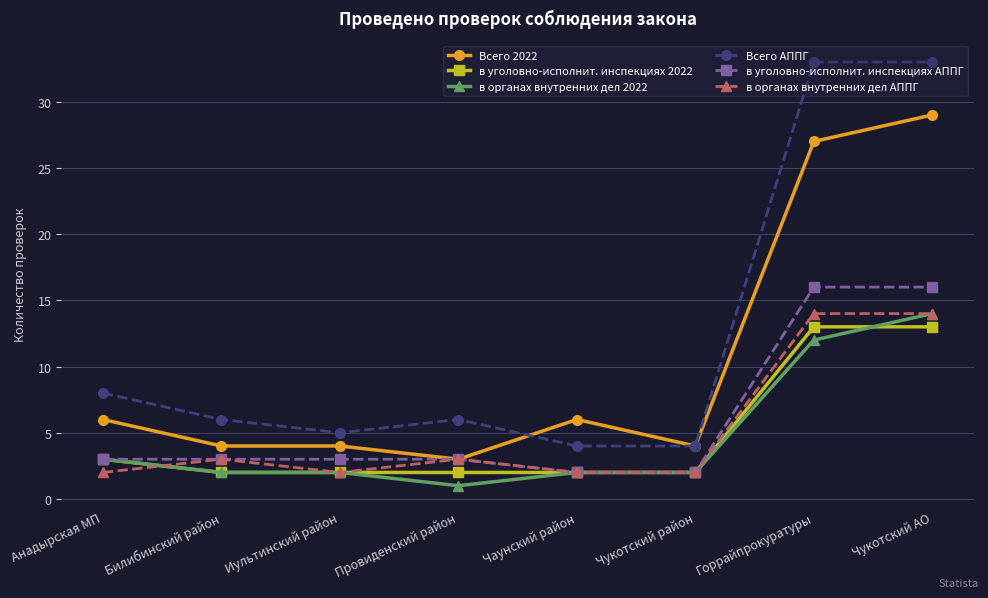

True or false: в органах внутренних дел 2022 and Всего АППГ cross at least once.

False